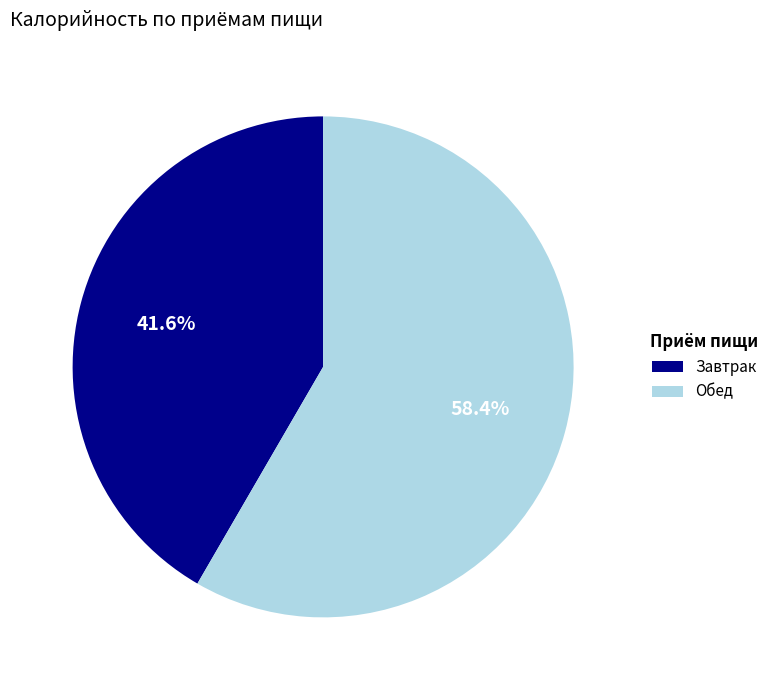

Rank the categories by value from highest to lowest.

Обед, Завтрак